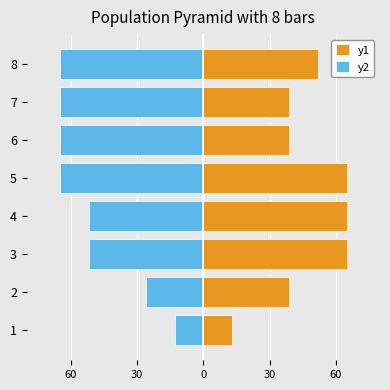

Which series changed the most between 5 and 7?

y1